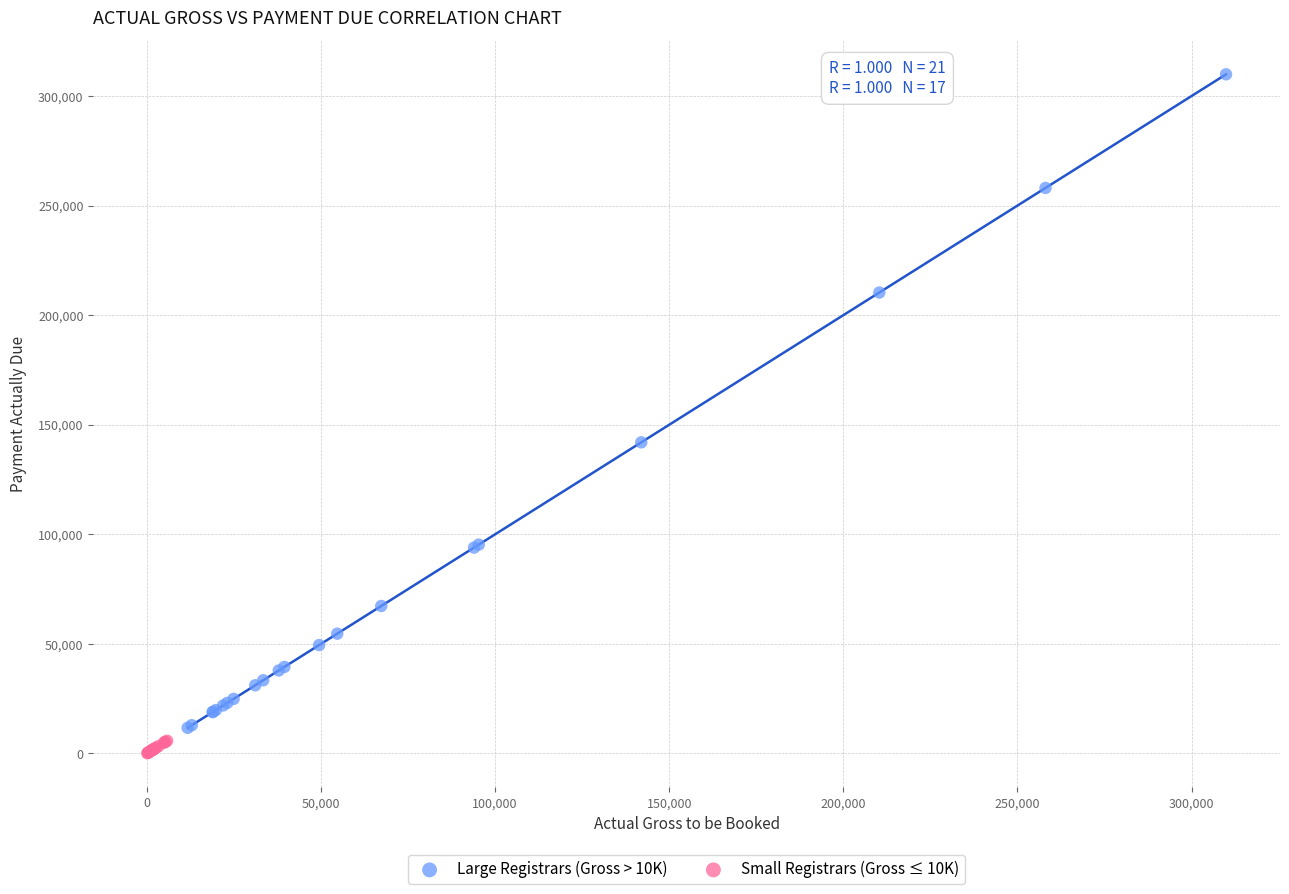

Which series has the widest spread of Y values?

Large Registrars (Gross > 10K)